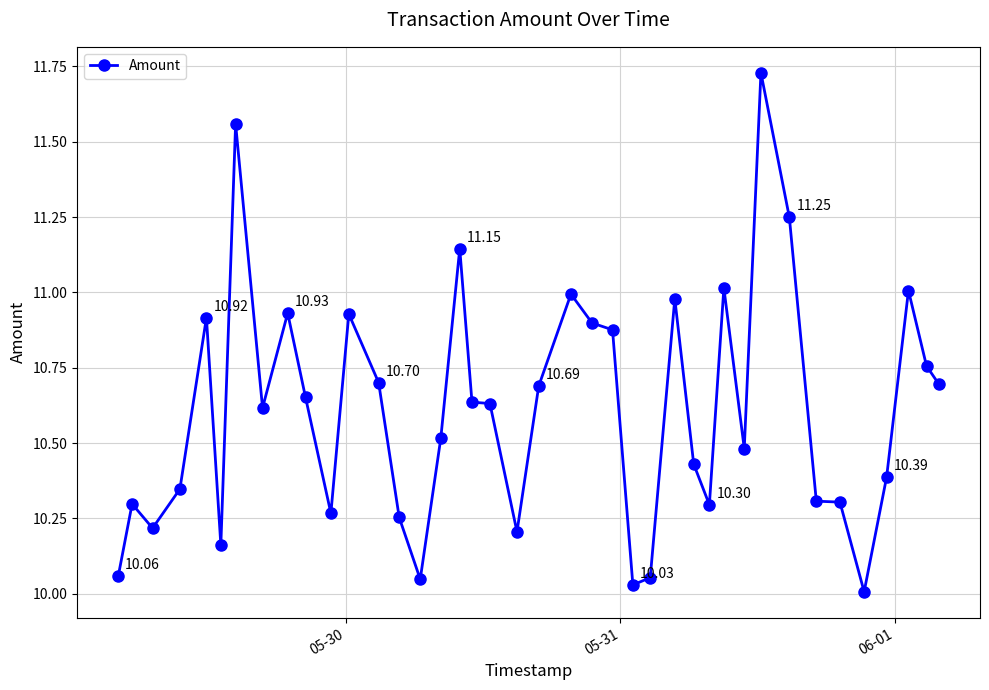

What is the difference between the second highest and second lowest values?

1.5